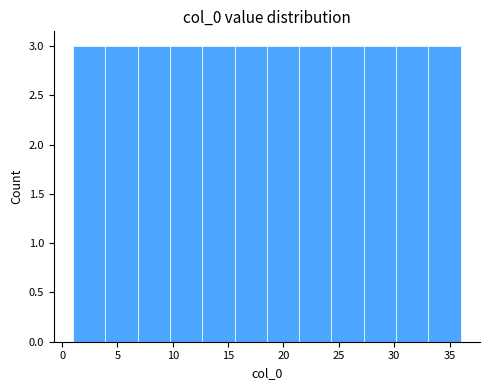

Reading left to right, transcribe this chart: for each bar, give the range it covers on the x-axis and its height. Neither the bar edges nor the heights are printed on the chart, so give them approximately, as read against the axes.

1.0 to 4.0: 3
4.0 to 7.0: 3
7.0 to 10.0: 3
10.0 to 12.5: 3
12.5 to 15.5: 3
15.5 to 18.5: 3
18.5 to 21.5: 3
21.5 to 24.5: 3
24.5 to 27.5: 3
27.5 to 30.0: 3
30.0 to 33.0: 3
33.0 to 36.0: 3